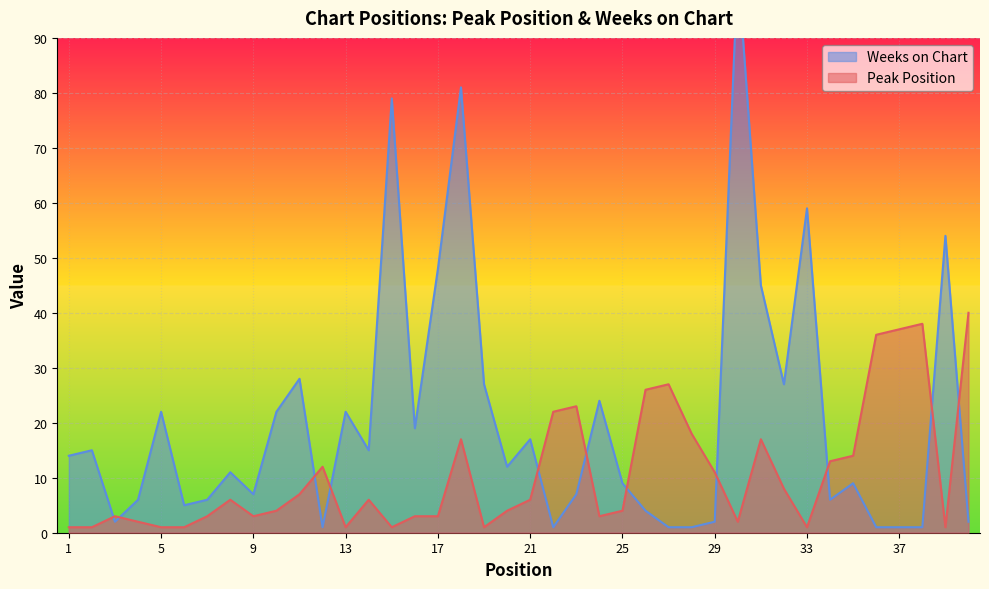

How many categories are shown in the chart?

40